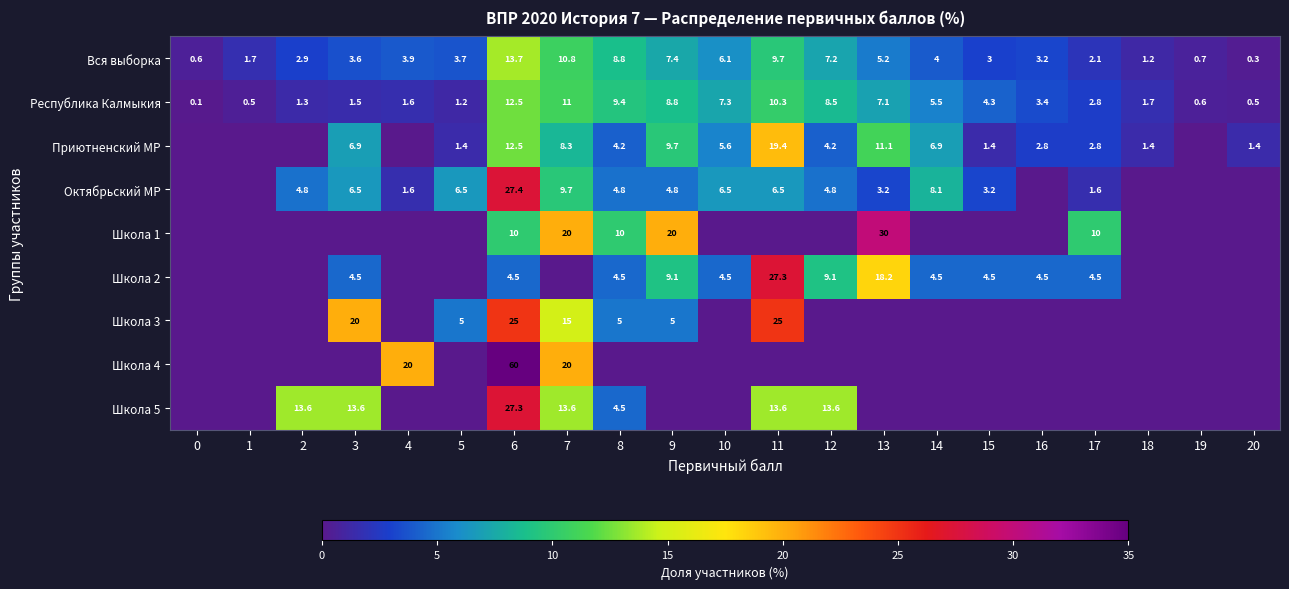

What is the total value across all series at 7?

108.4